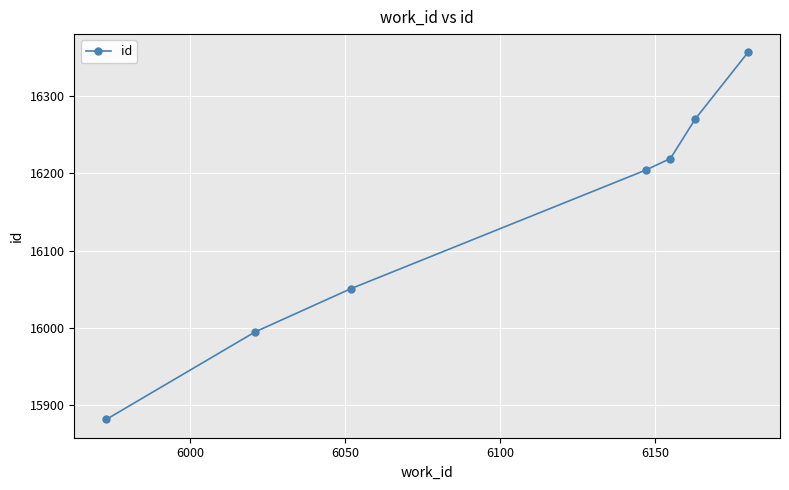

How many lines are shown in the chart?

1